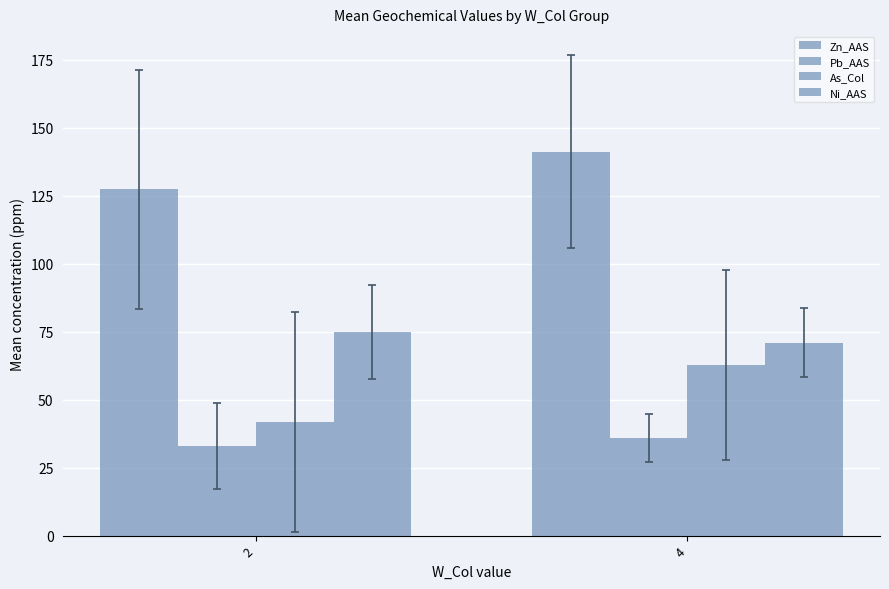

Reading right to left, list all the values displayed in this chart.

Zn_AAS: 141.2	127.4
Pb_AAS: 35.8	33.0
As_Col: 62.8	41.8
Ni_AAS: 71.0	74.9